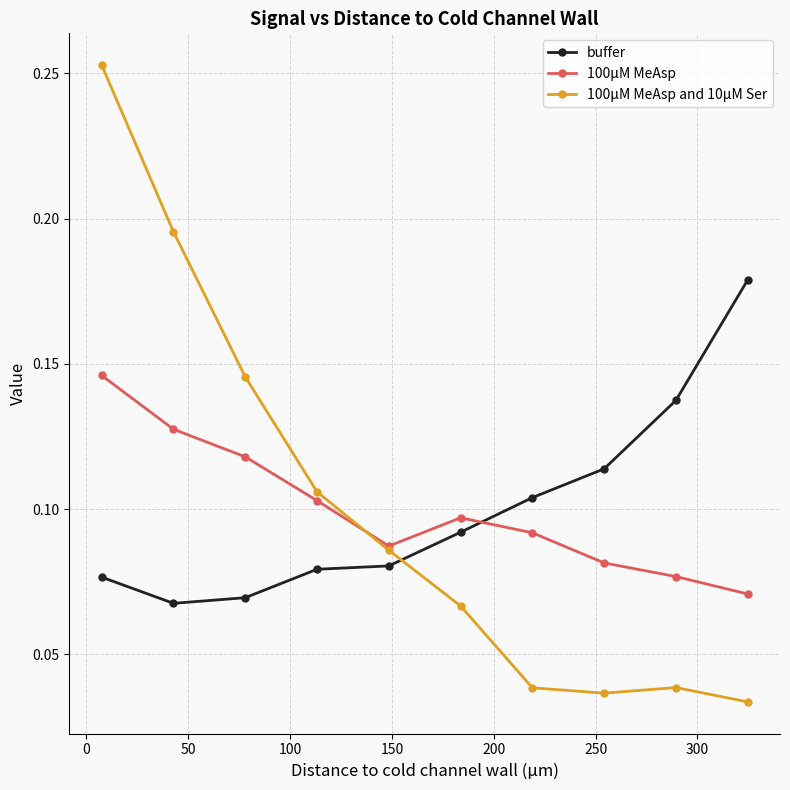

How many intersections are there between buffer and 100µM MeAsp and 10µM Ser?

1